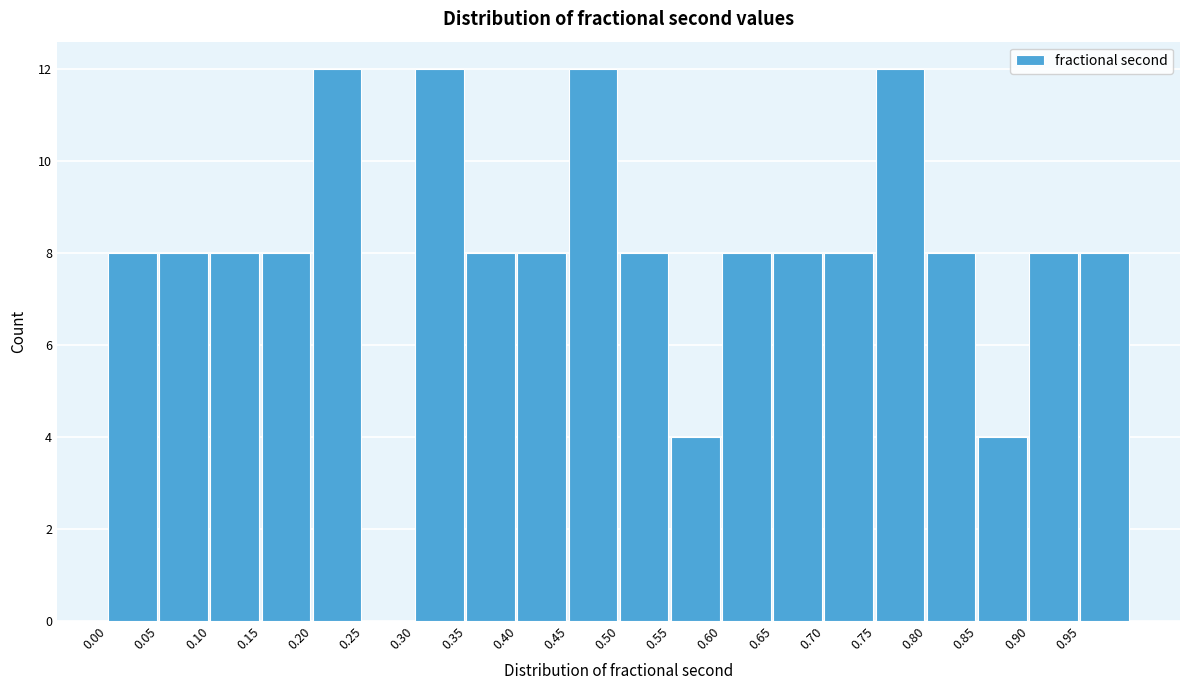

Reading left to right, transcribe this chart: for each bar, give the range it covers on the x-axis and its height. The values are not printed on the chart, so give them approximately, as read against the axis.

0.00 to 0.05: 8
0.05 to 0.10: 8
0.10 to 0.15: 8
0.15 to 0.20: 8
0.20 to 0.25: 12
0.25 to 0.30: 0
0.30 to 0.35: 12
0.35 to 0.40: 8
0.40 to 0.45: 8
0.45 to 0.50: 12
0.50 to 0.55: 8
0.55 to 0.60: 4
0.60 to 0.65: 8
0.65 to 0.70: 8
0.70 to 0.75: 8
0.75 to 0.80: 12
0.80 to 0.85: 8
0.85 to 0.90: 4
0.90 to 0.95: 8
0.95 to 1.00: 8